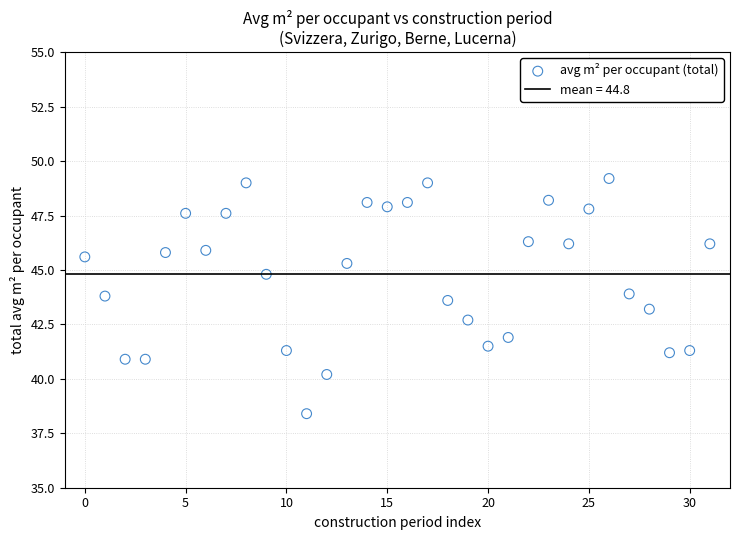

What is the range of Y values (max minus min)?

10.8